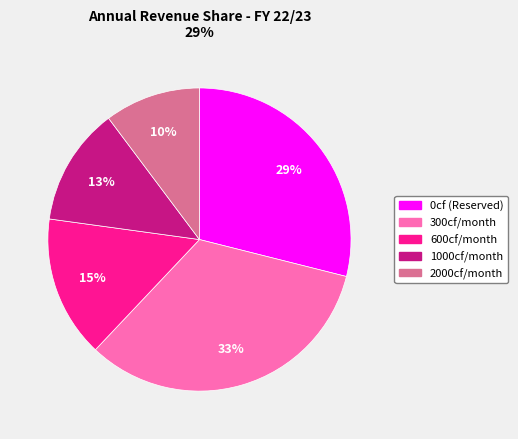

How many slices are in this pie chart?

5